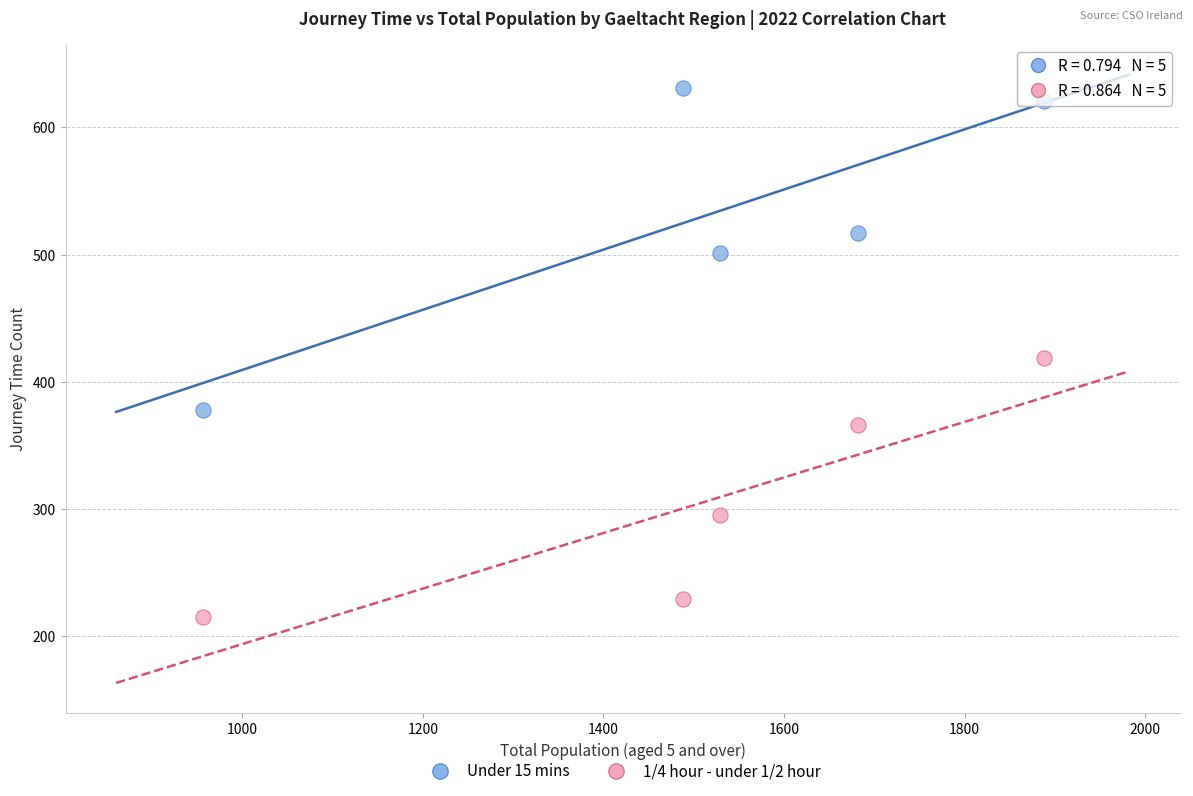

Across all data points, what is the range of X values (max minus min)?

932